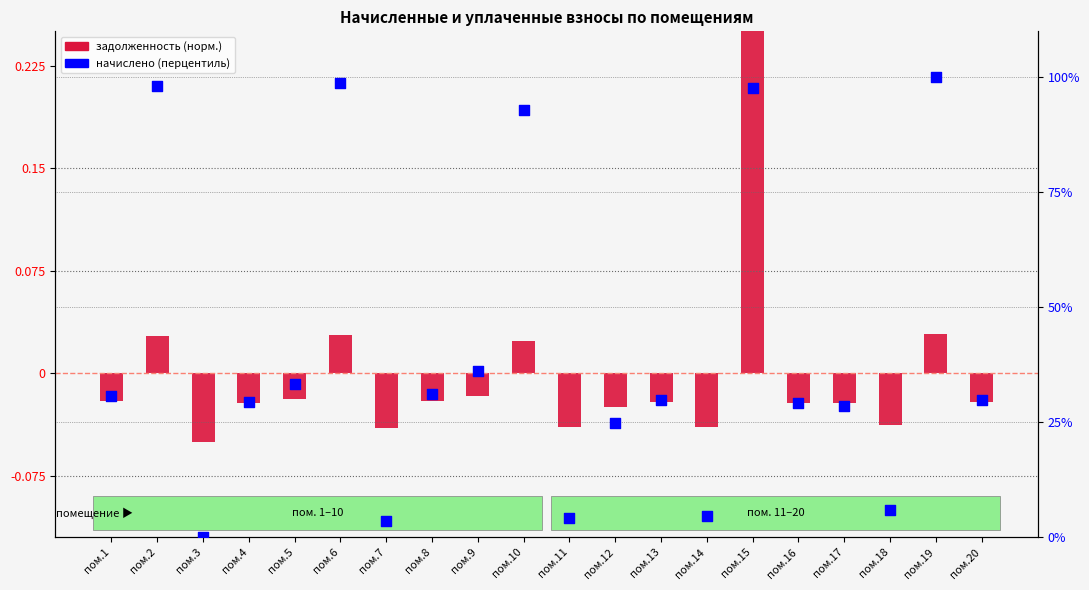

Which series reaches the minimum Y coordinate?

задолженность (норм.)